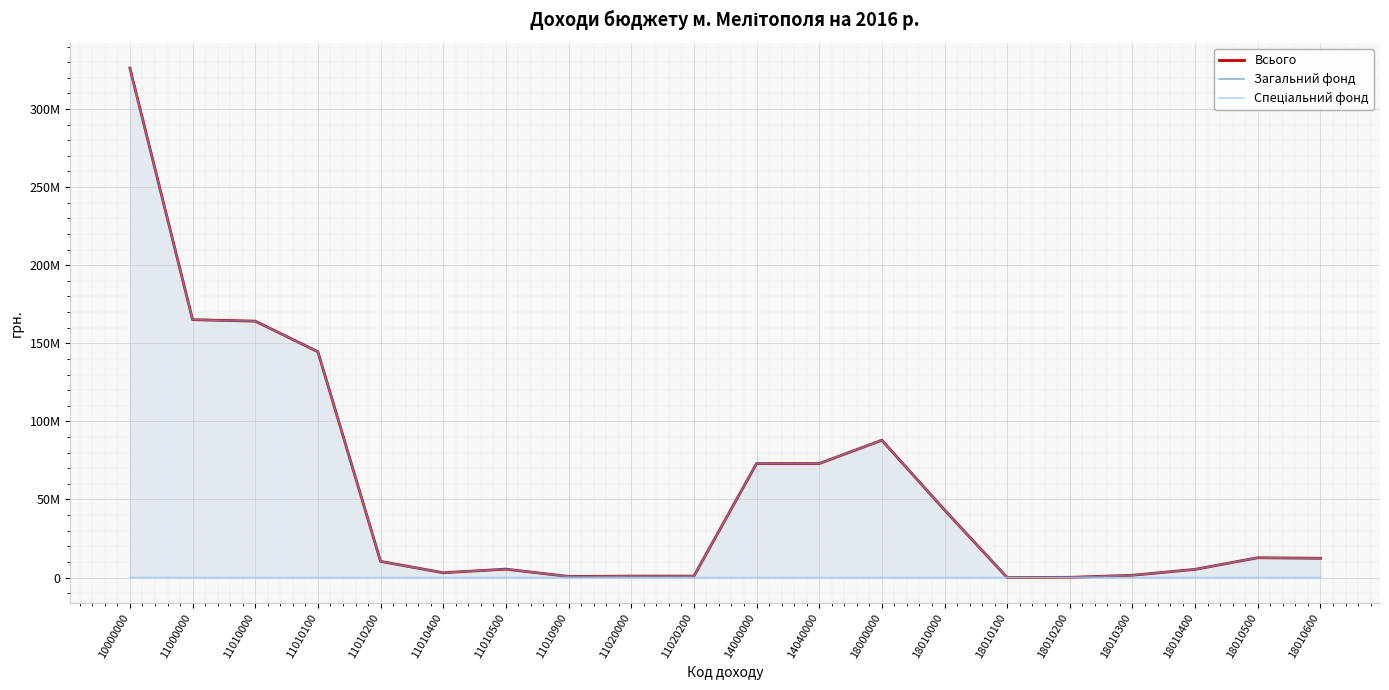

True or false: Спеціальний фонд has a value of 38254 at 18010200.

False